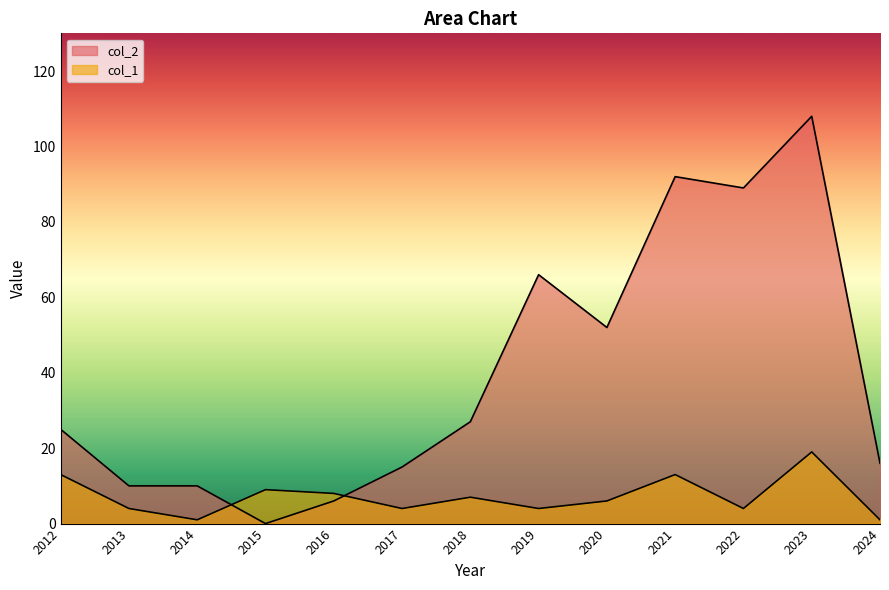

How many data points does each series have?

13